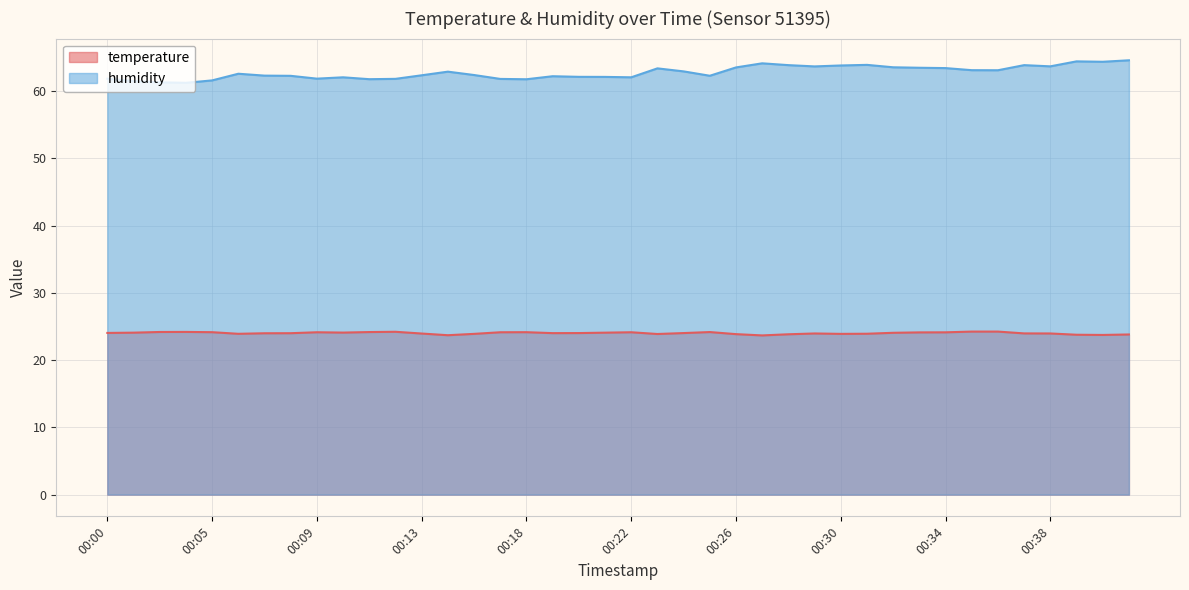

List the series in order of their peak value, highest first.

humidity, temperature